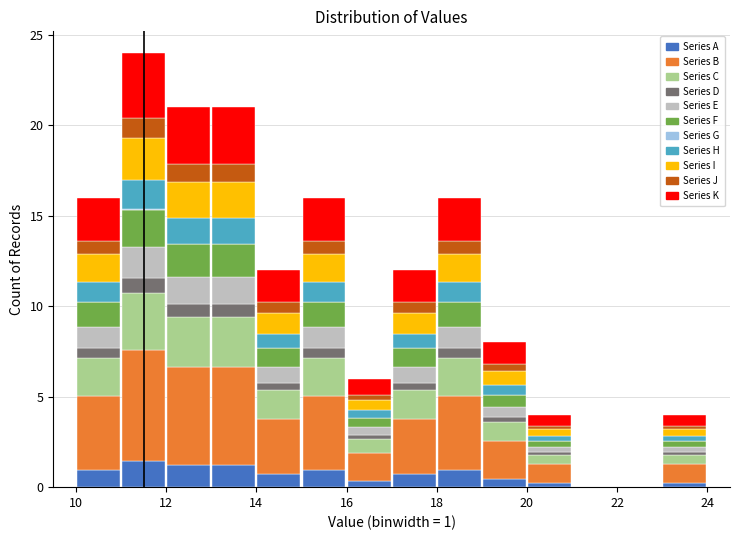

Which range on the x-axis has the tallest stacked bar (by total height)?

11 to 12